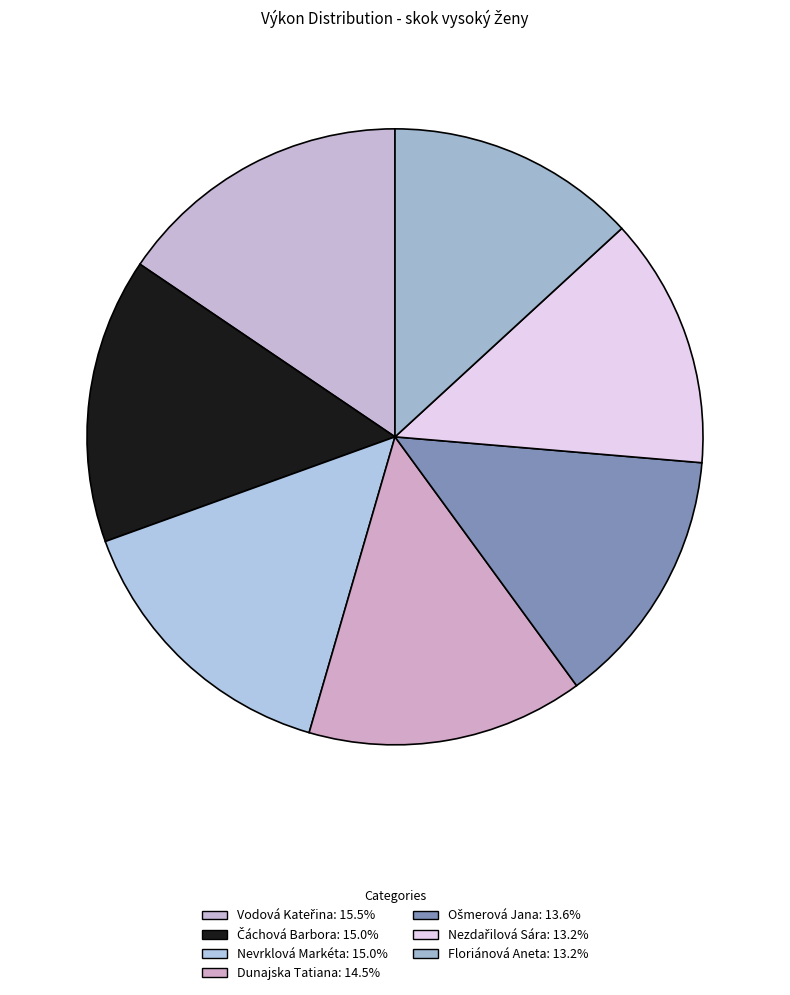

Count the number of slices in the pie.

7